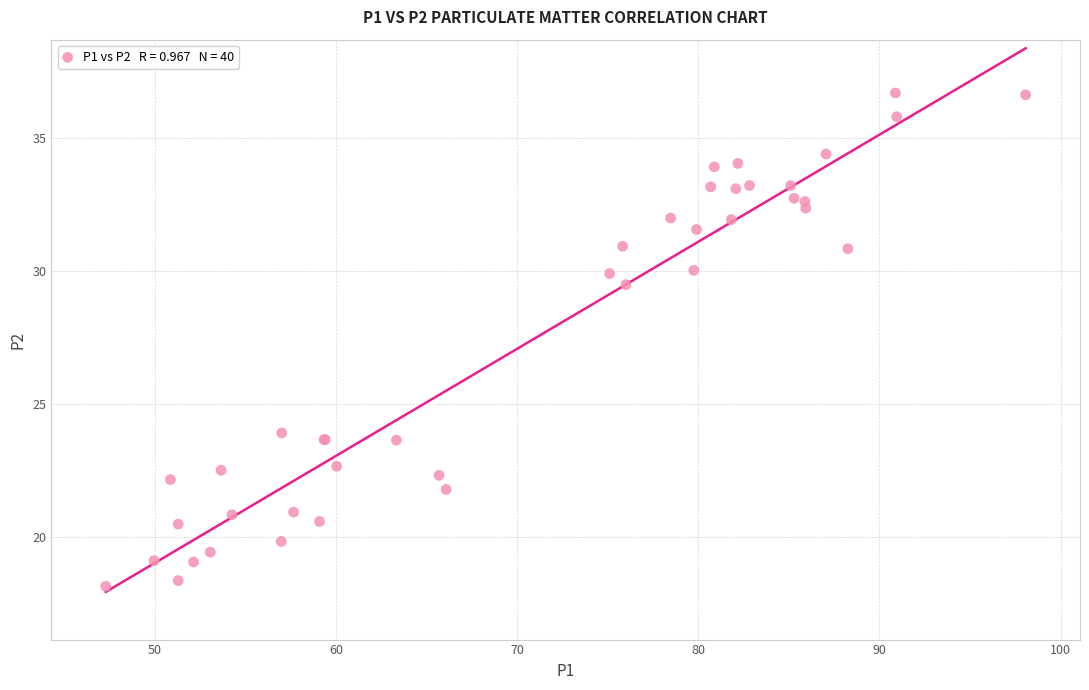

What Y value in the scatter plot is closest to 27?

29.5